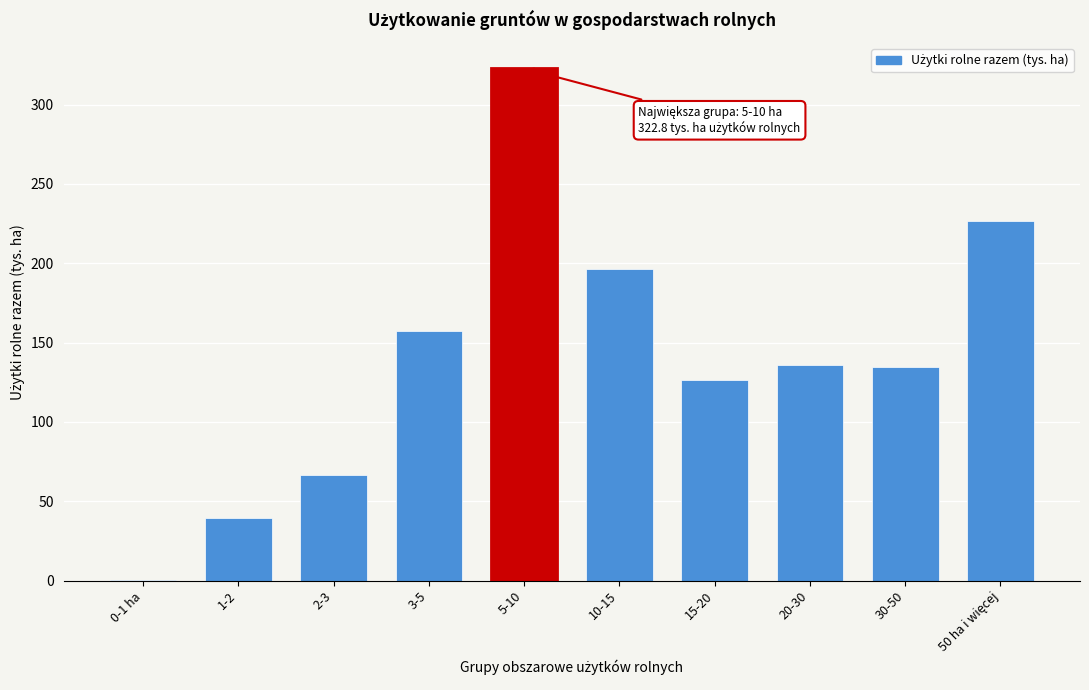

What is the sum of all values?

1404.7